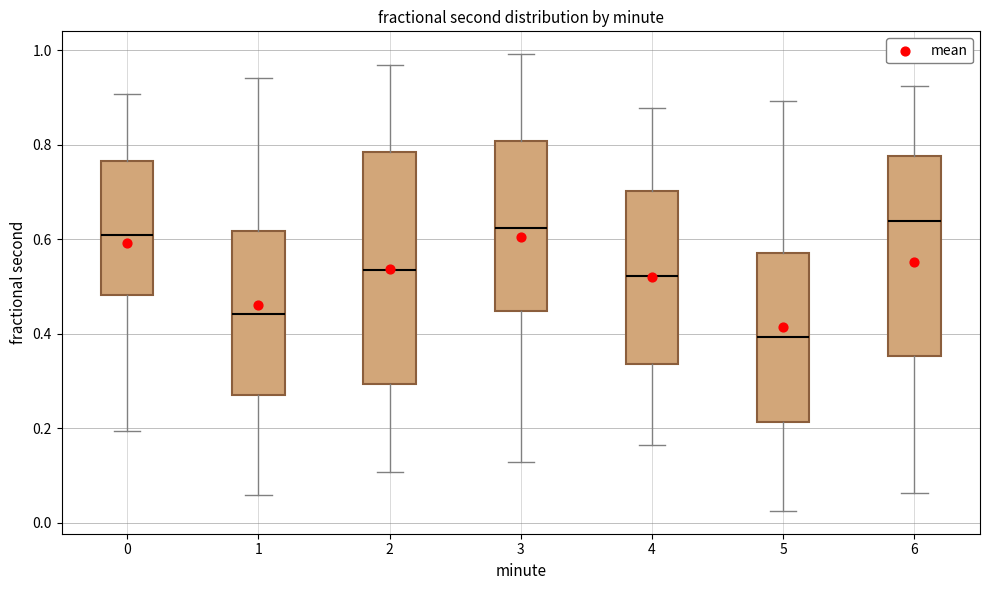

Comparing the boxes themselves (not the whiskers), which one is the tallest?

2